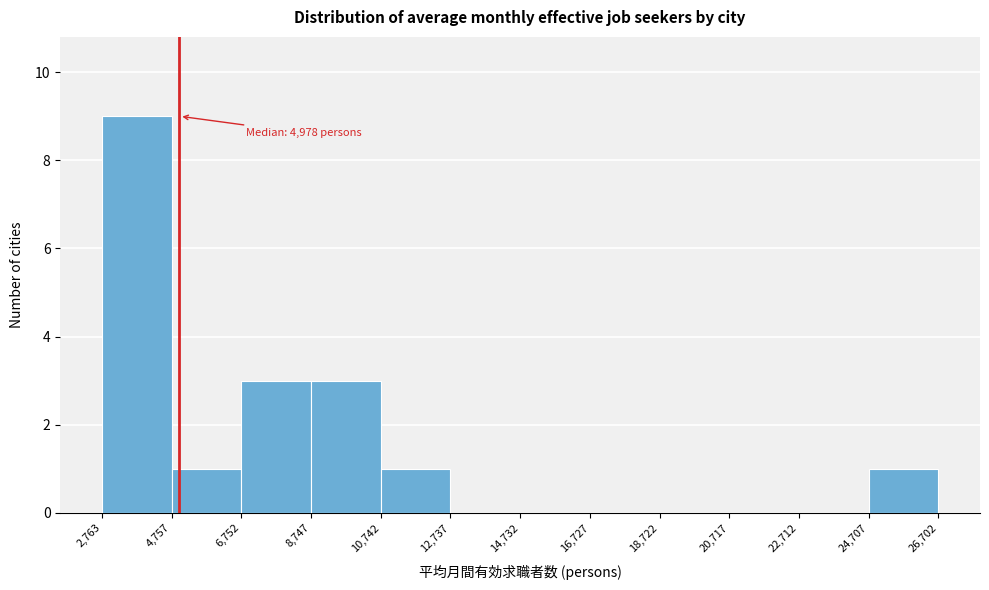

Which range on the x-axis has the tallest bar?

2,763 to 4,757